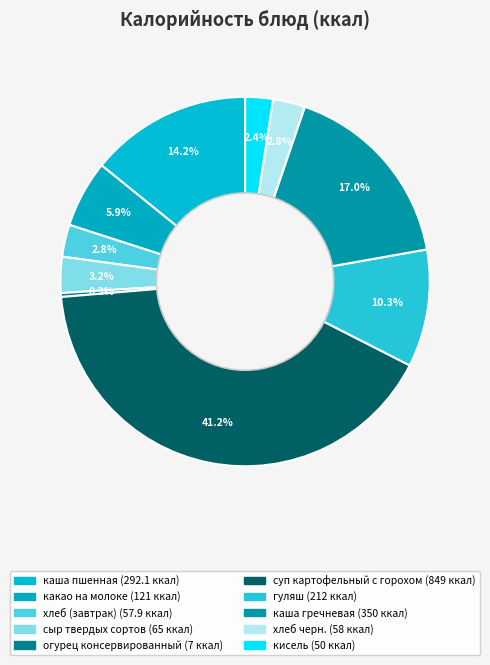

Count the number of slices in the pie.

10